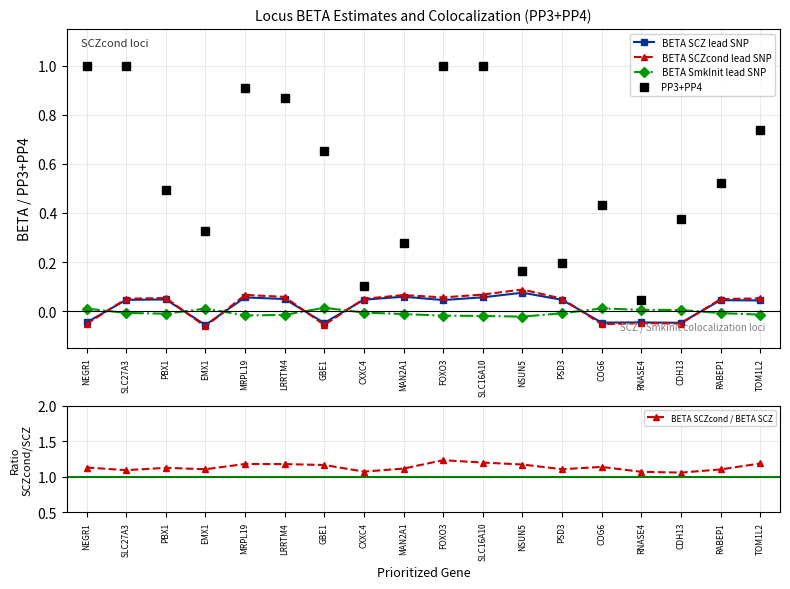

Rank the series by their maximum value, from highest to lowest.

BETA SCZcond / BETA SCZ, PP3+PP4, BETA SCZcond lead SNP, BETA SCZ lead SNP, BETA SmkInit lead SNP